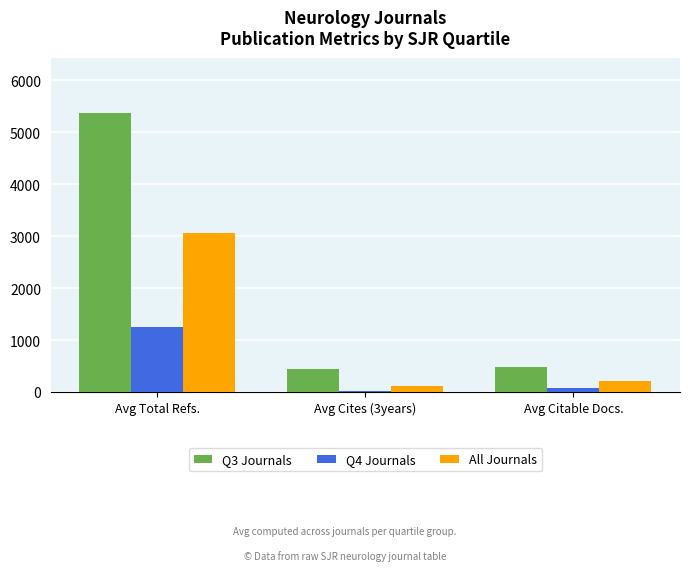

Which series changed the most between Avg Total Refs. and Avg Cites (3years)?

Q3 Journals